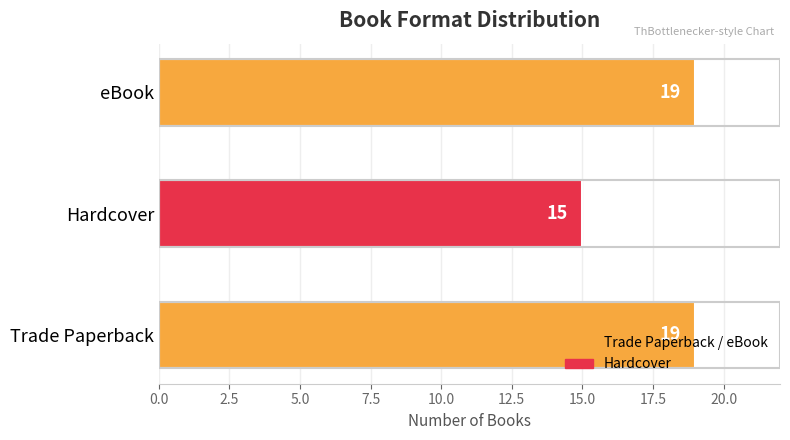

What is the change in value from Trade Paperback to Hardcover?

-4